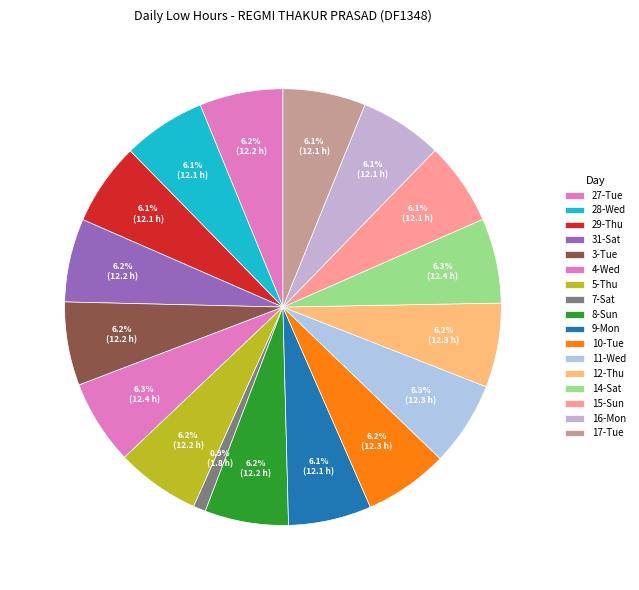

How many slices are in this pie chart?

17